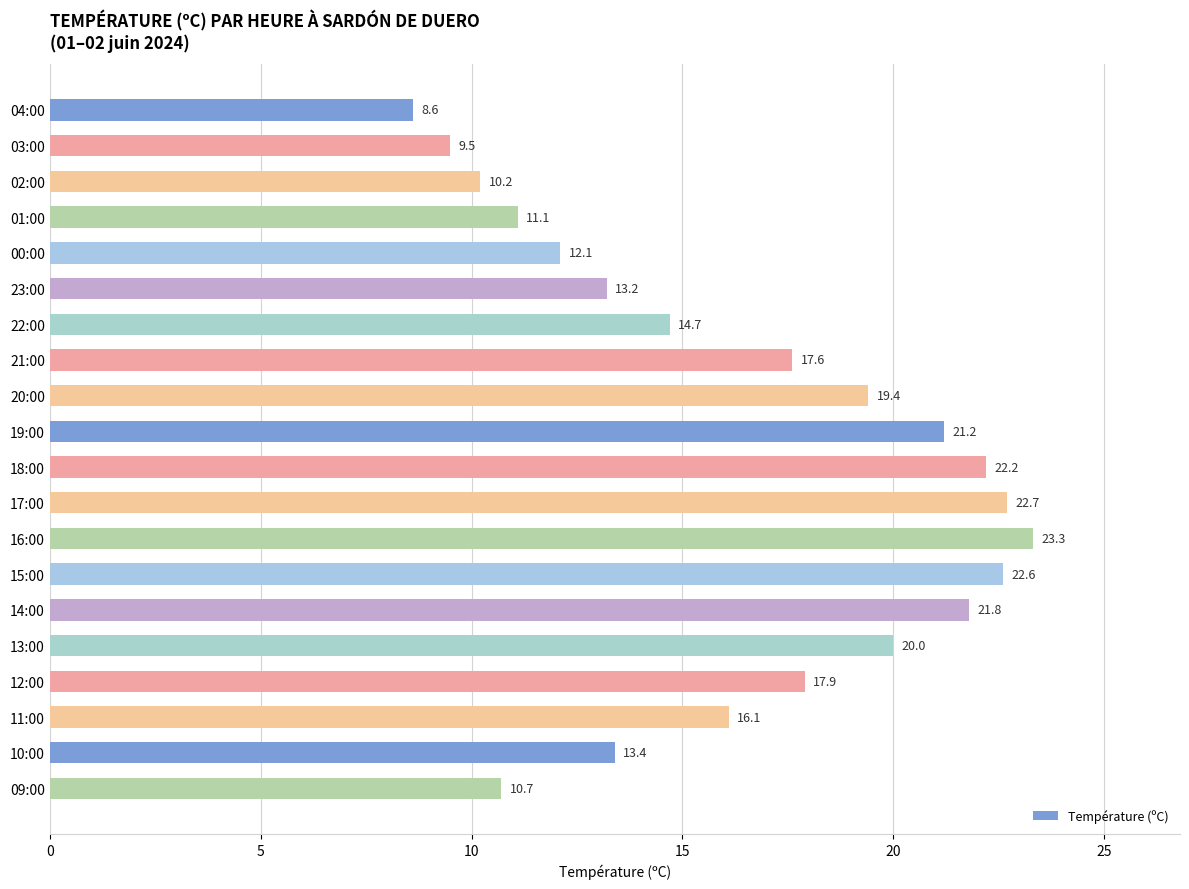

How many bars are there in total?

20